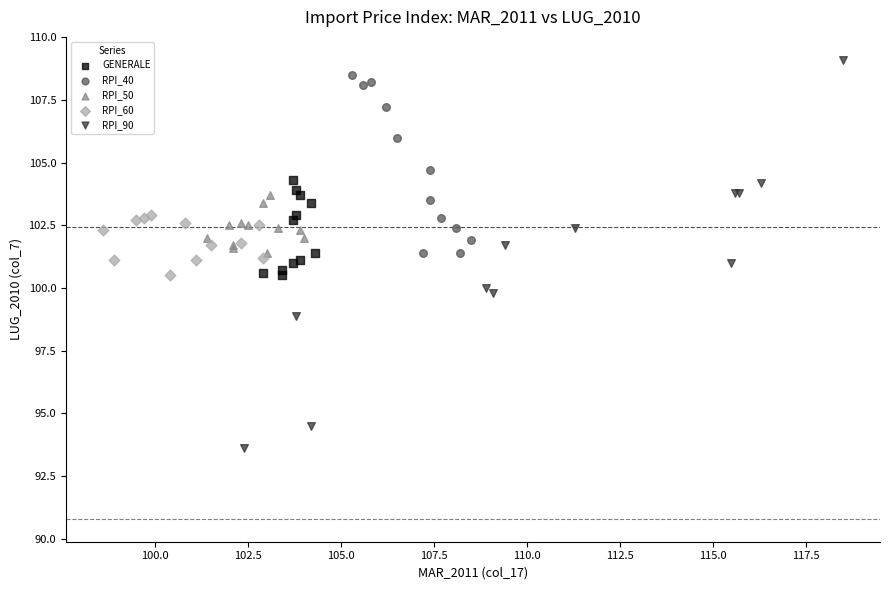

Which series has the widest spread of Y values?

RPI_90